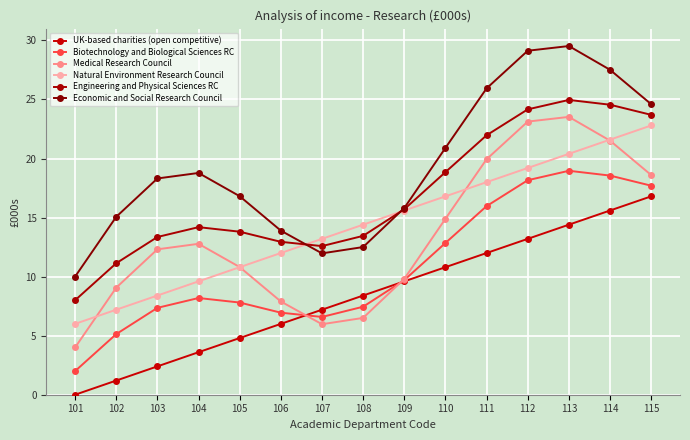

Is this an area chart (filled region under the line)?

No